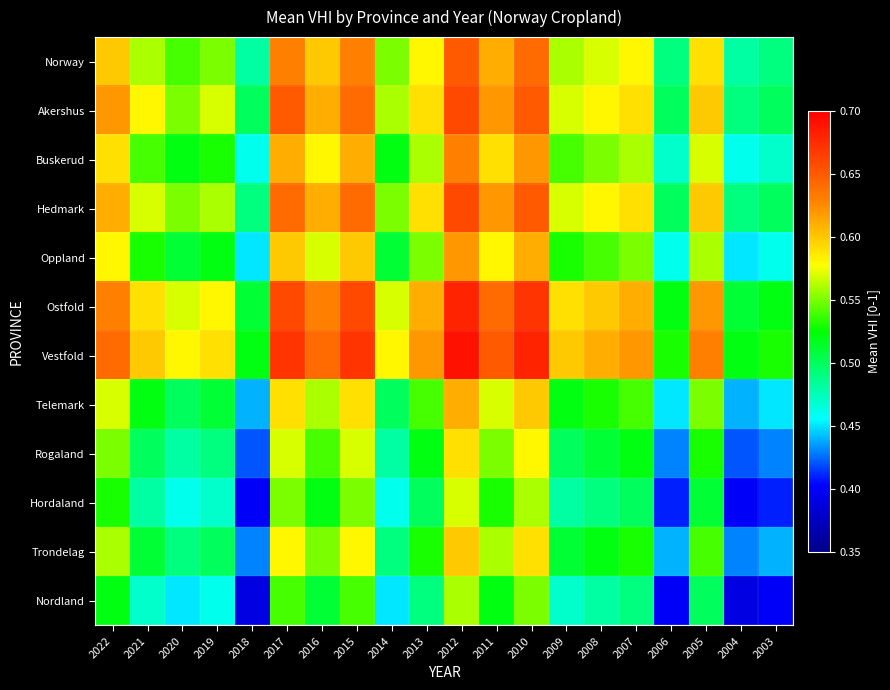

What is the maximum value shown in the chart?

0.7